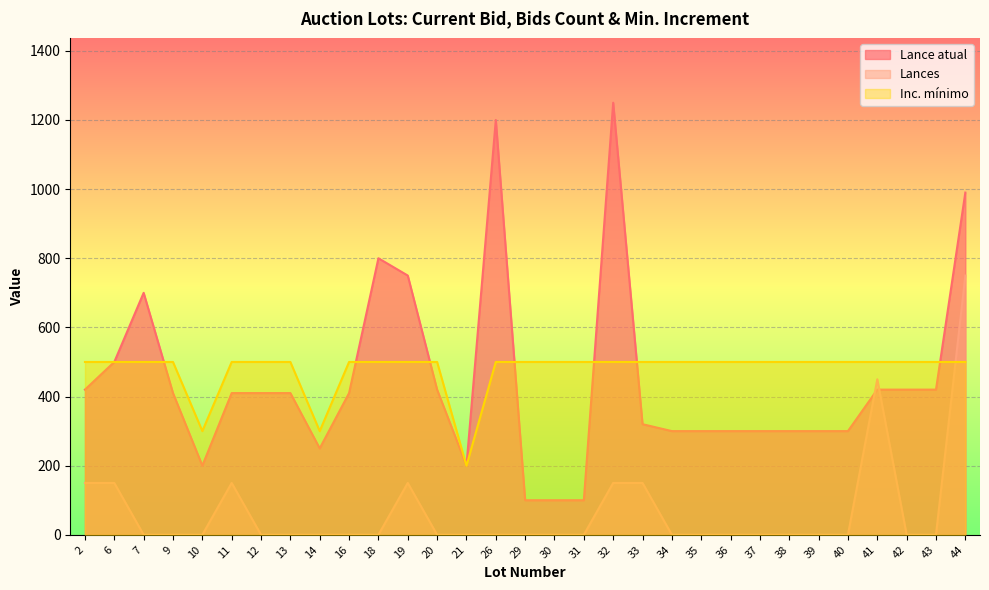

What is the spread (max minus min) of values at 9?

500